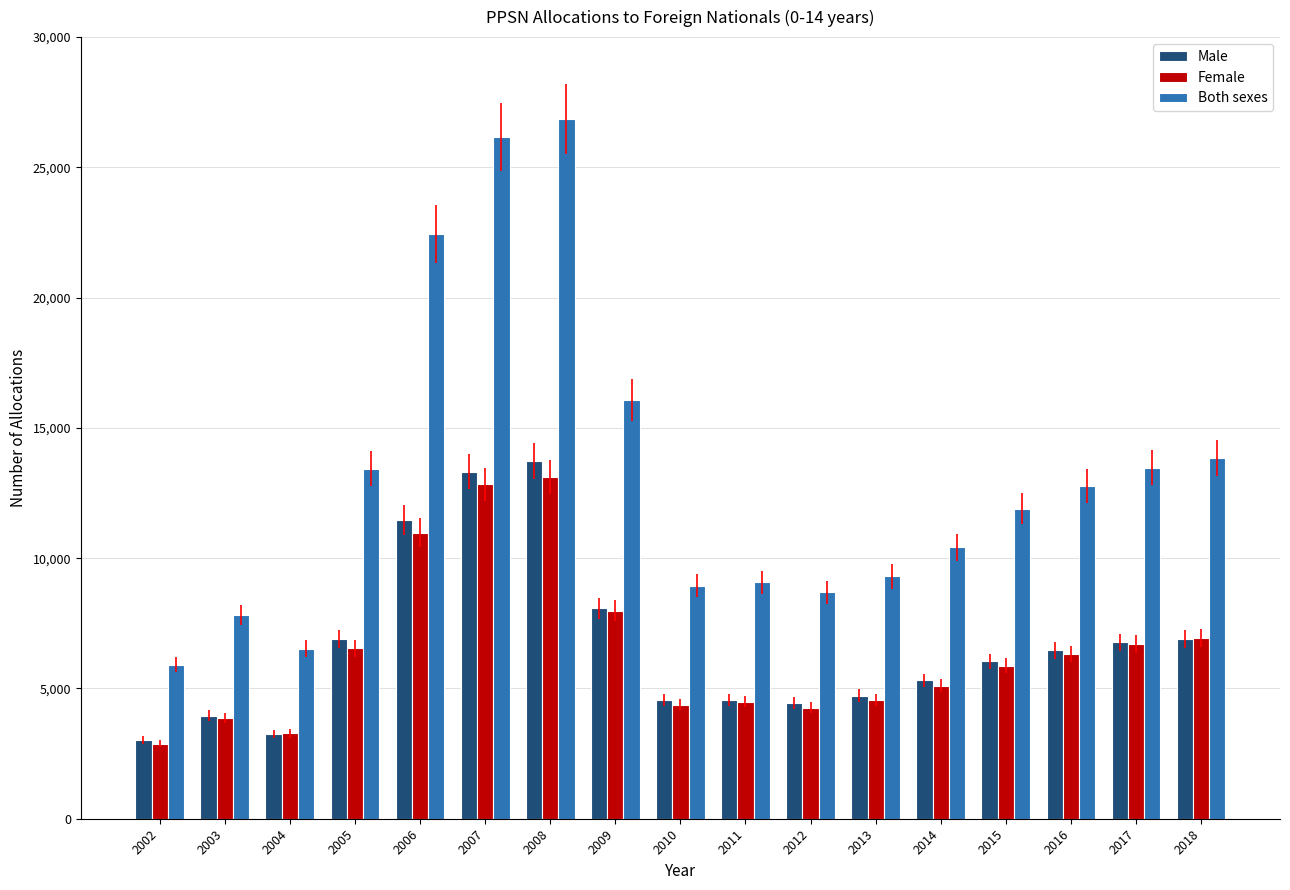

What is the highest value of the Both sexes series?

26867